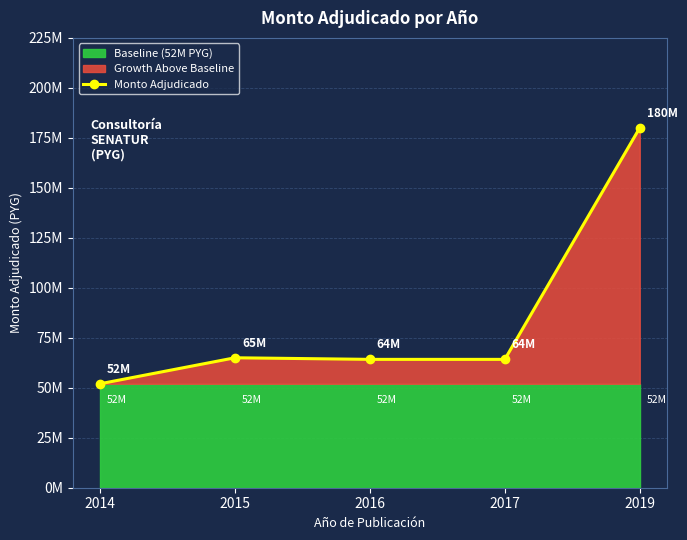

The value at 2017 is 44522325. True or false?

False